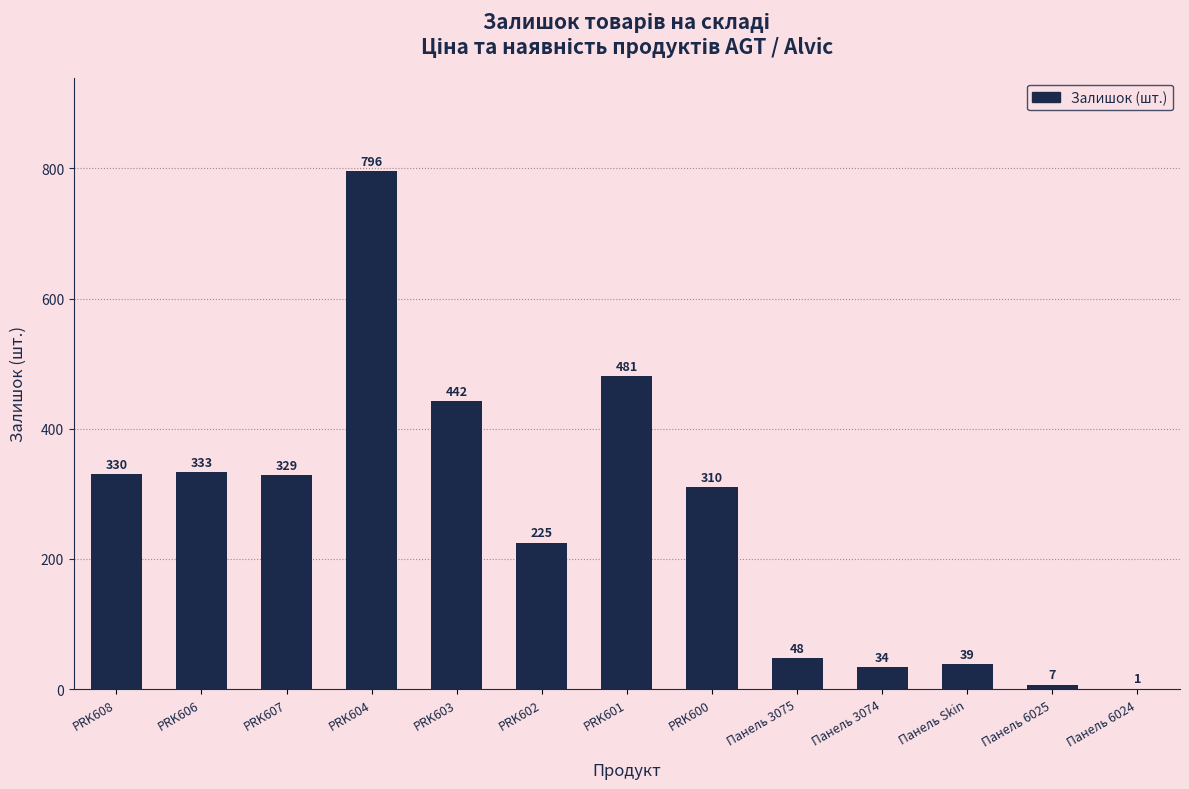

At which label does the data first exceed 310?

PRK608